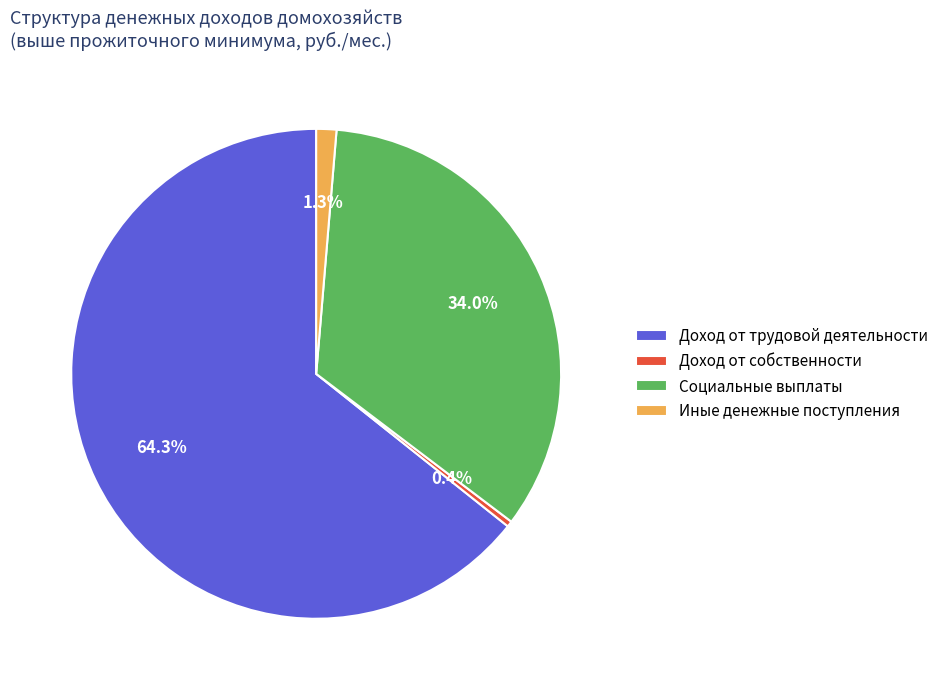

Is Доход от трудовой деятельности the majority of the pie?

Yes